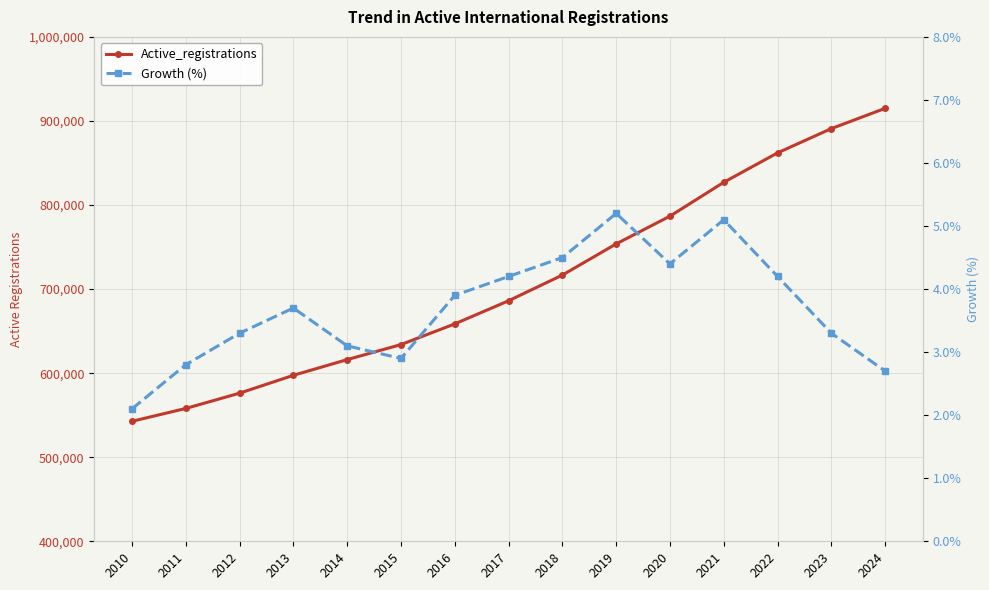

True or false: Active_registrations and Growth (%) cross at least once.

False